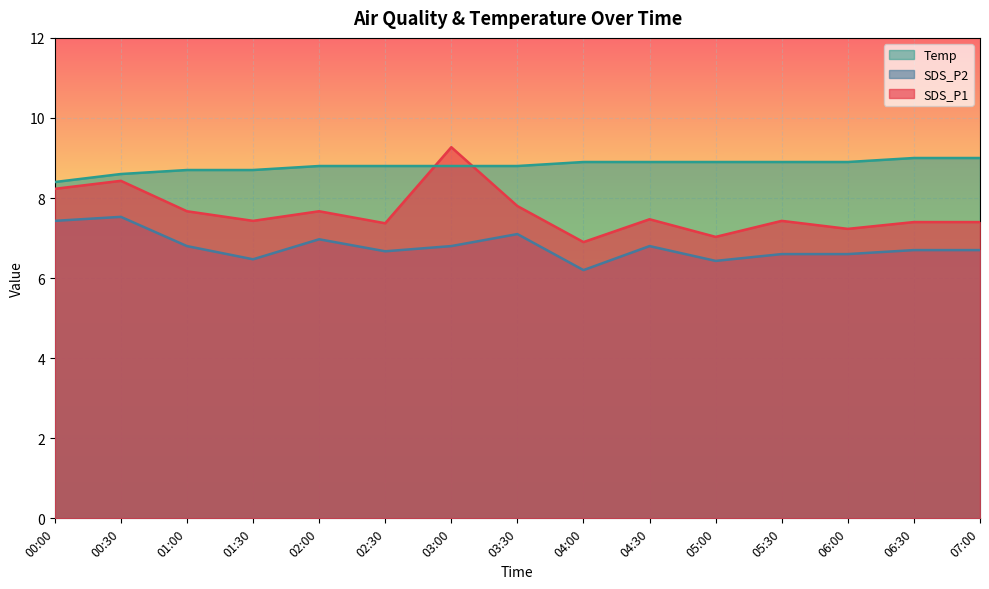

How many interior local valleys does the SDS_P1 series have?

5